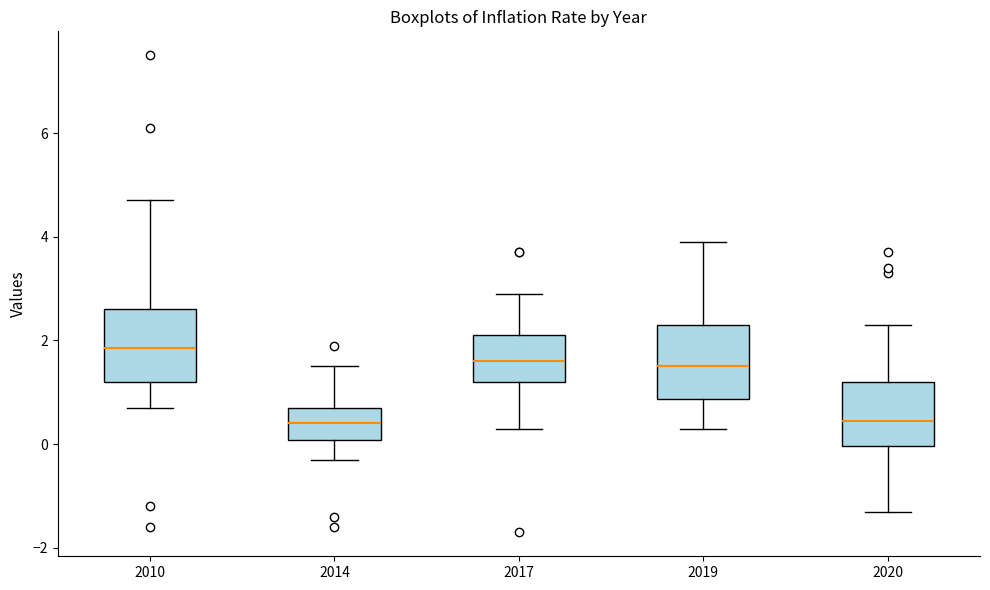

Where is the upper edge of the box at x = 2014 on the y-axis? The values are not printed on the chart, so give them approximately, as read against the axis.

0.8